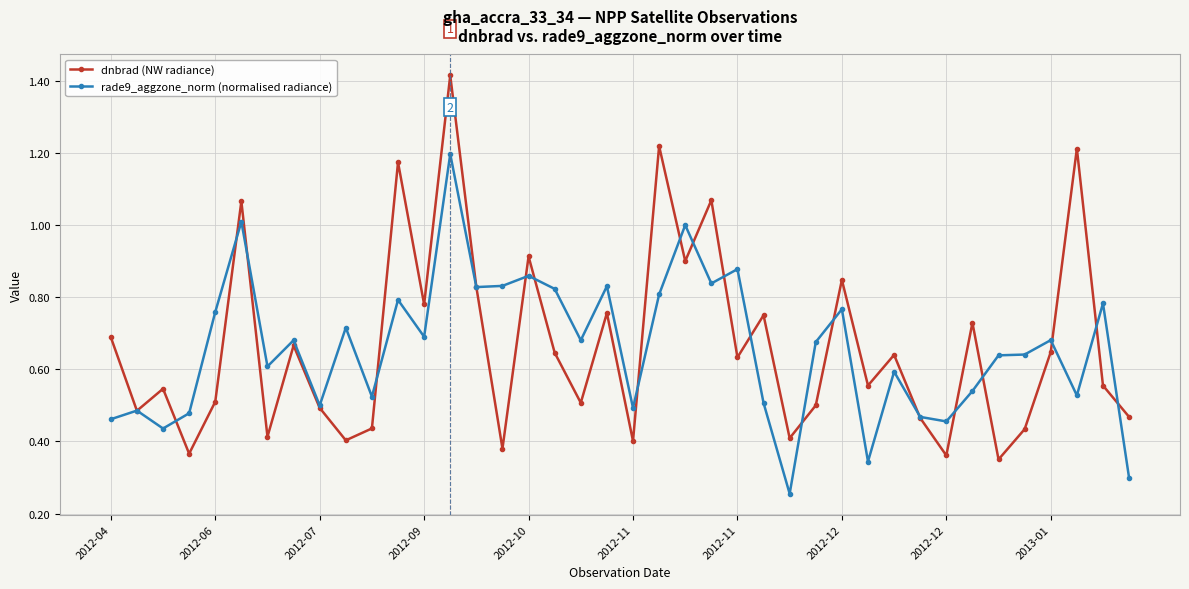

Rank the series by their maximum value, from lowest to highest.

rade9_aggzone_norm (normalised radiance), dnbrad (NW radiance)